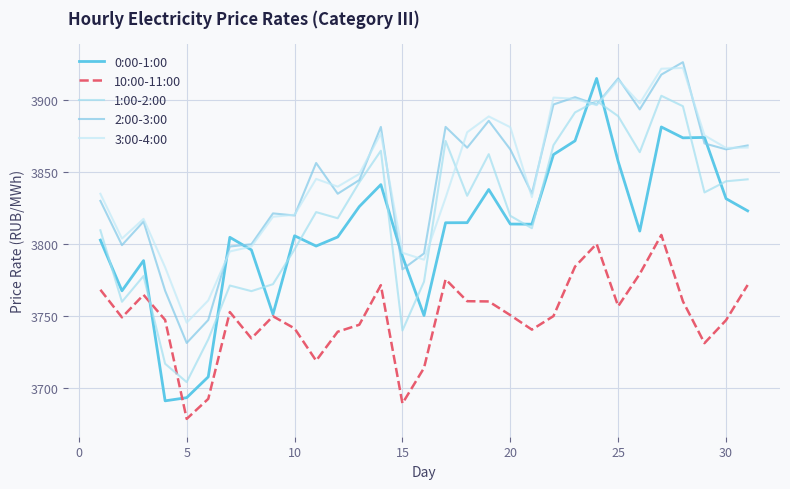

What is the minimum value for 2:00-3:00?

3731.4